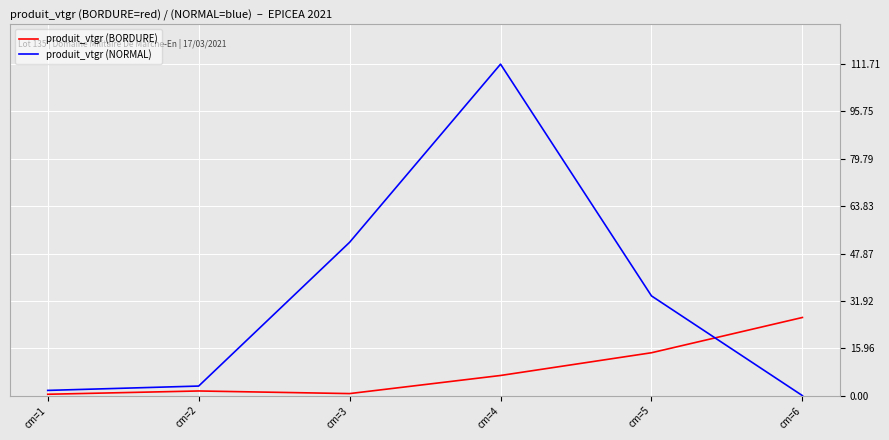

Count the number of categories in the chart.

6